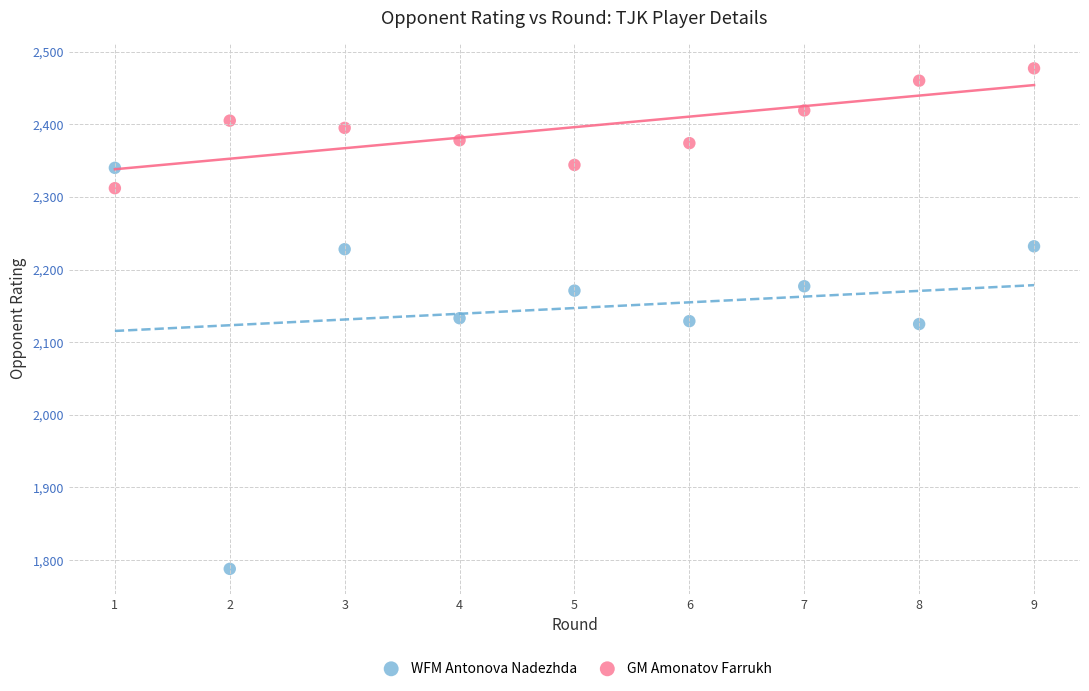

Across all data points, what is the range of Y values (max minus min)?

689